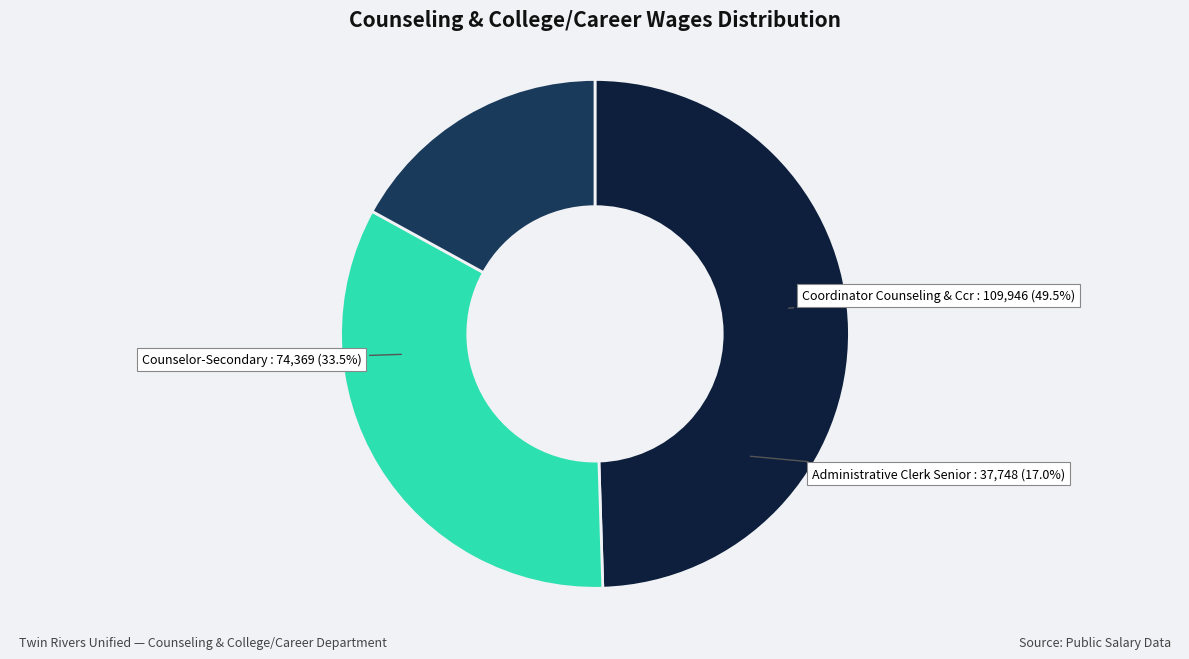

Count the number of slices in the pie.

3